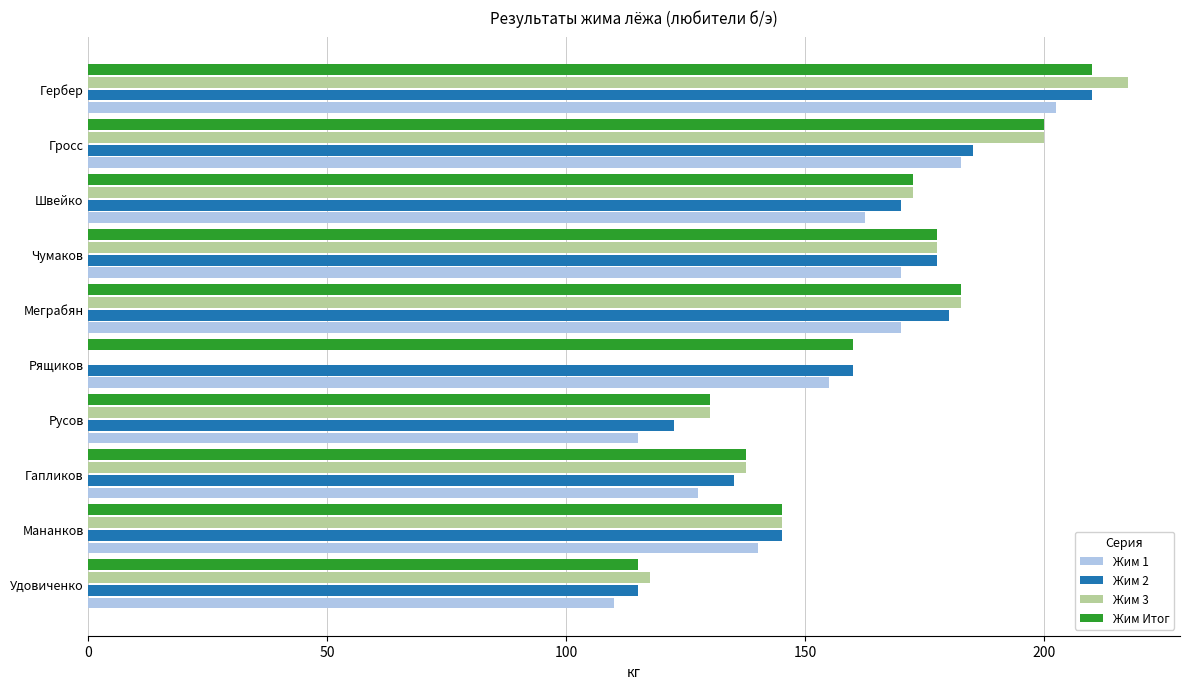

Is the value of Жим Итог at Рящиков greater than the value of Жим 3 at Русов?

Yes